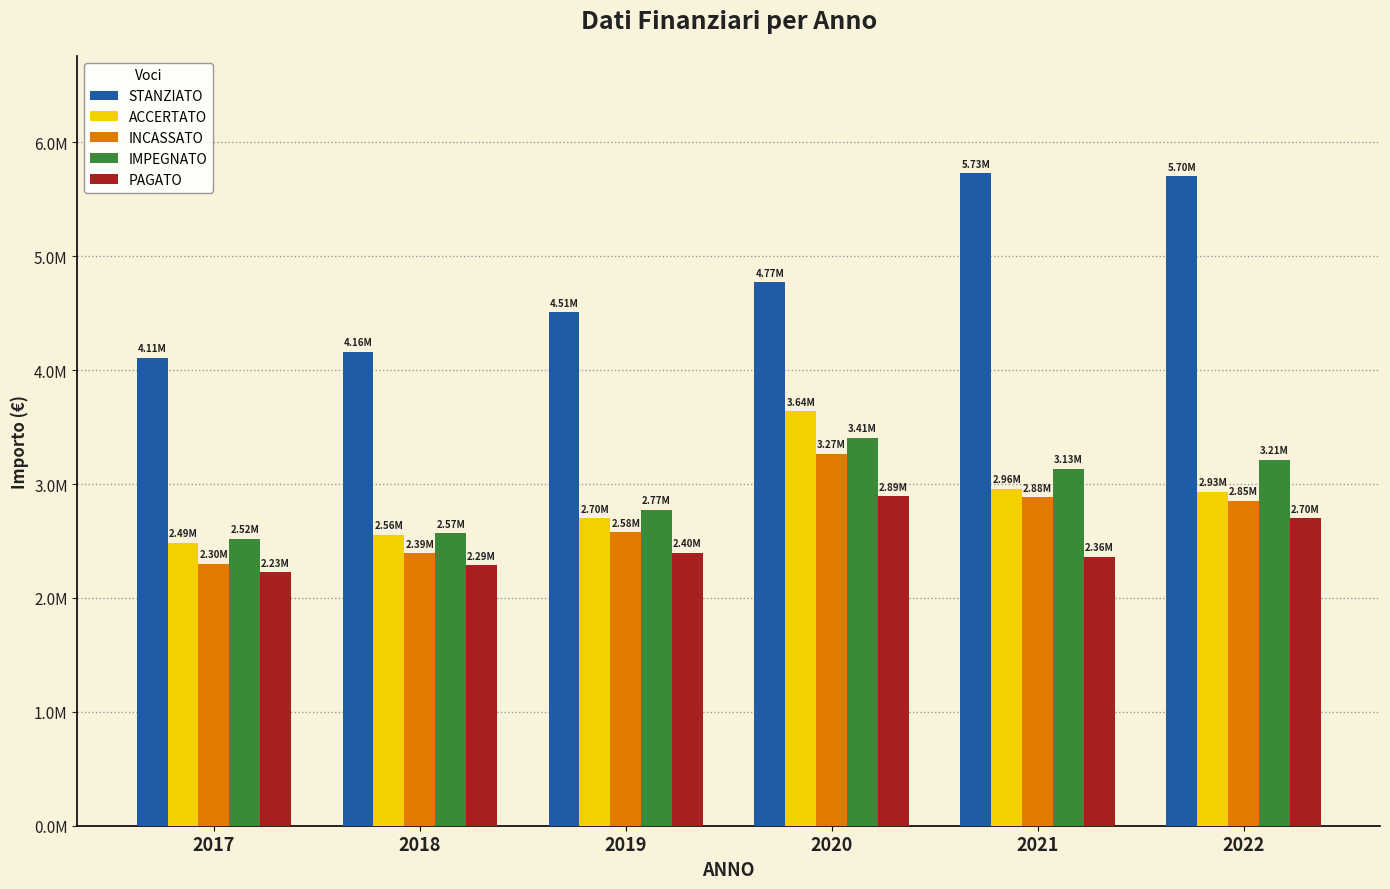

Does the chart contain any negative values?

No